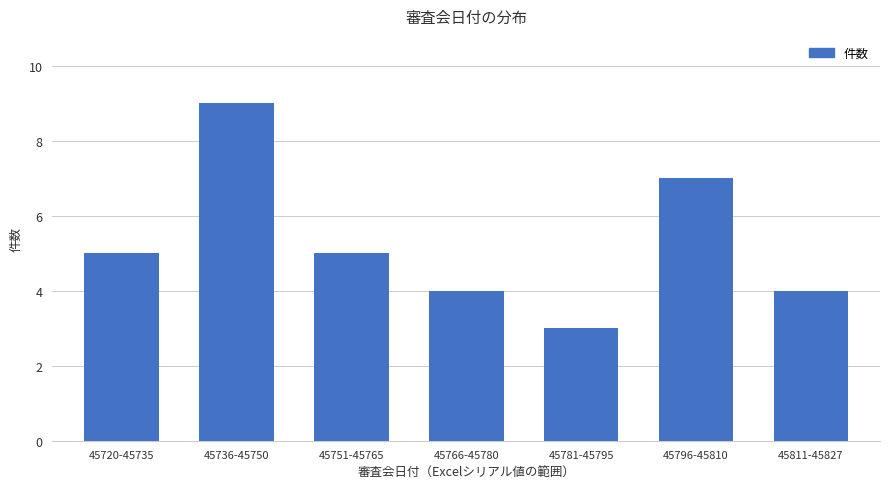

Reading left to right, extract all data points from this chart.

5	9	5	4	3	7	4